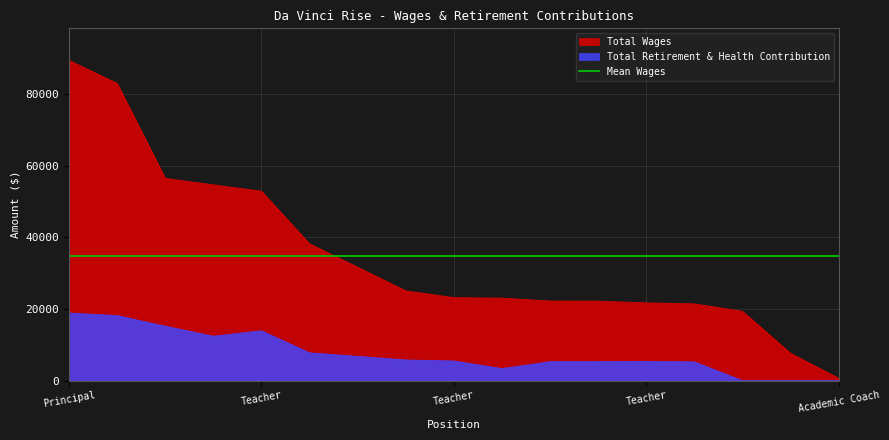

What is the sum of the Total Wages values at Teacher and Teacher?

75178